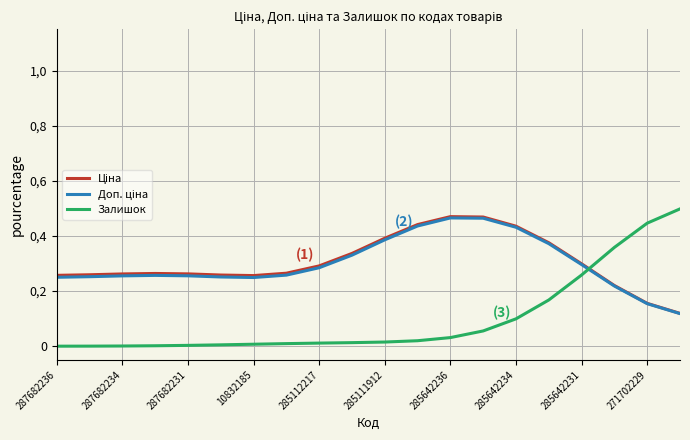

Does the chart have visible grid lines?

Yes